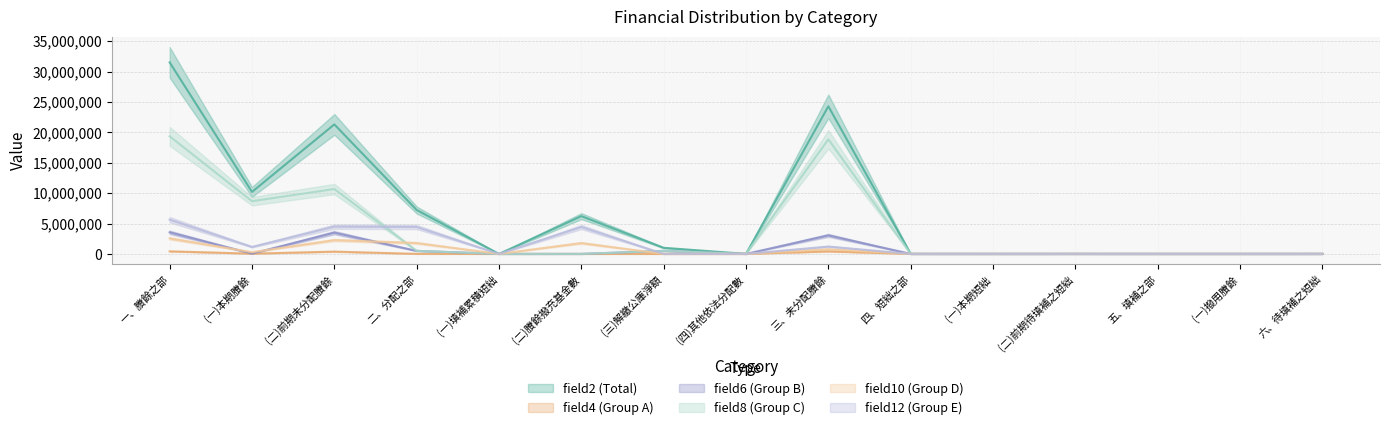

Is this an area chart (filled region under the line)?

No